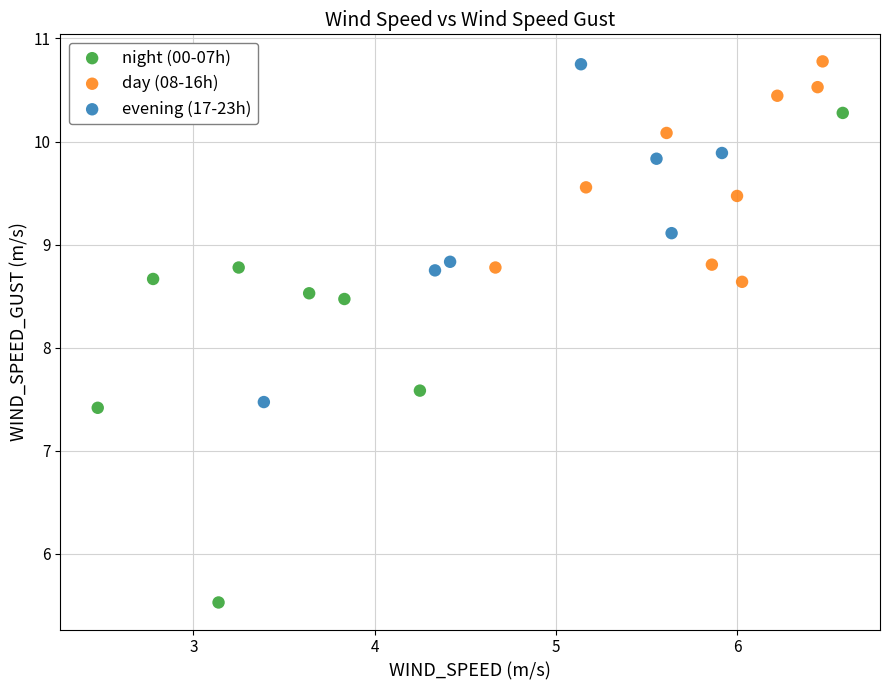

Which series has the largest Y range (max minus min)?

night (00-07h)